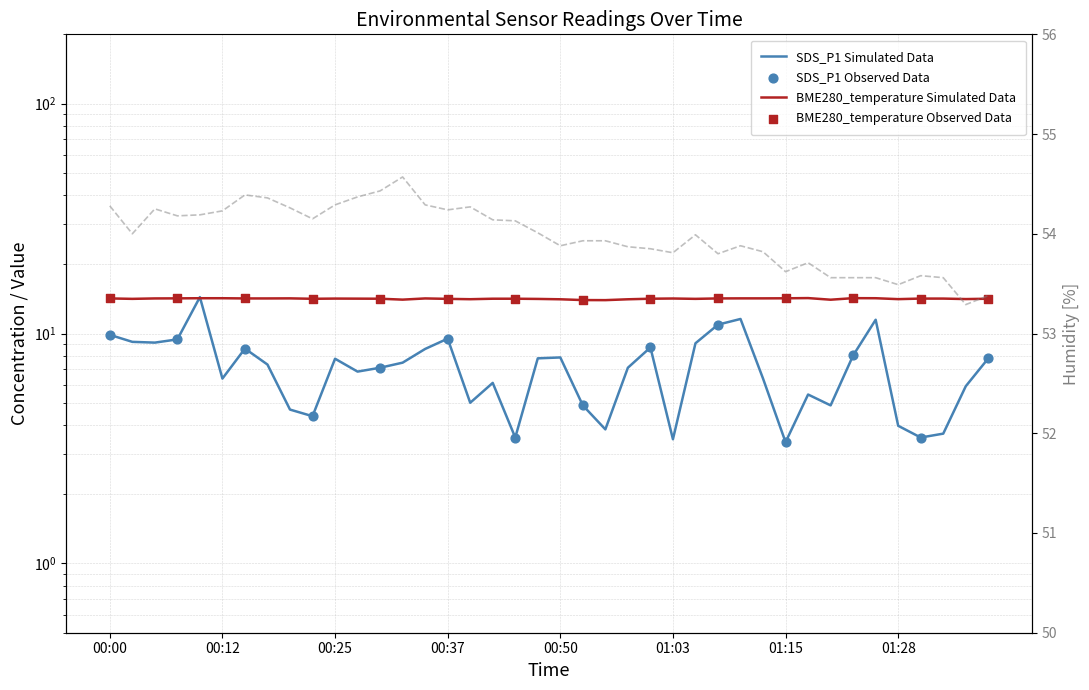

Which series reaches the maximum Y coordinate?

BME280_humidity